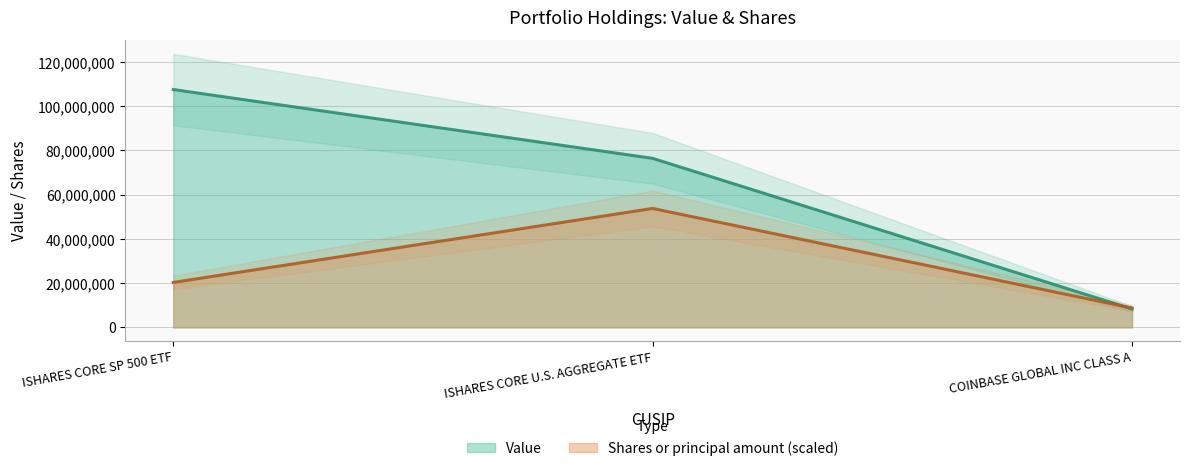

Reading right to left, what are all the values shown in this chart?

Value: 8316000.0	76437000.0	107554000.0
Shares or principal amount: 8740029.1	53777000.0	20326276.5